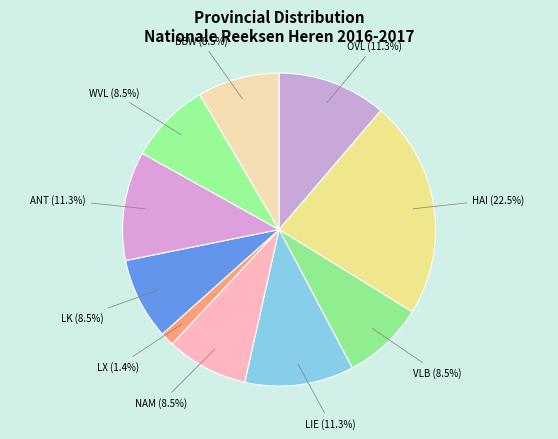

How many slices are in this pie chart?

10